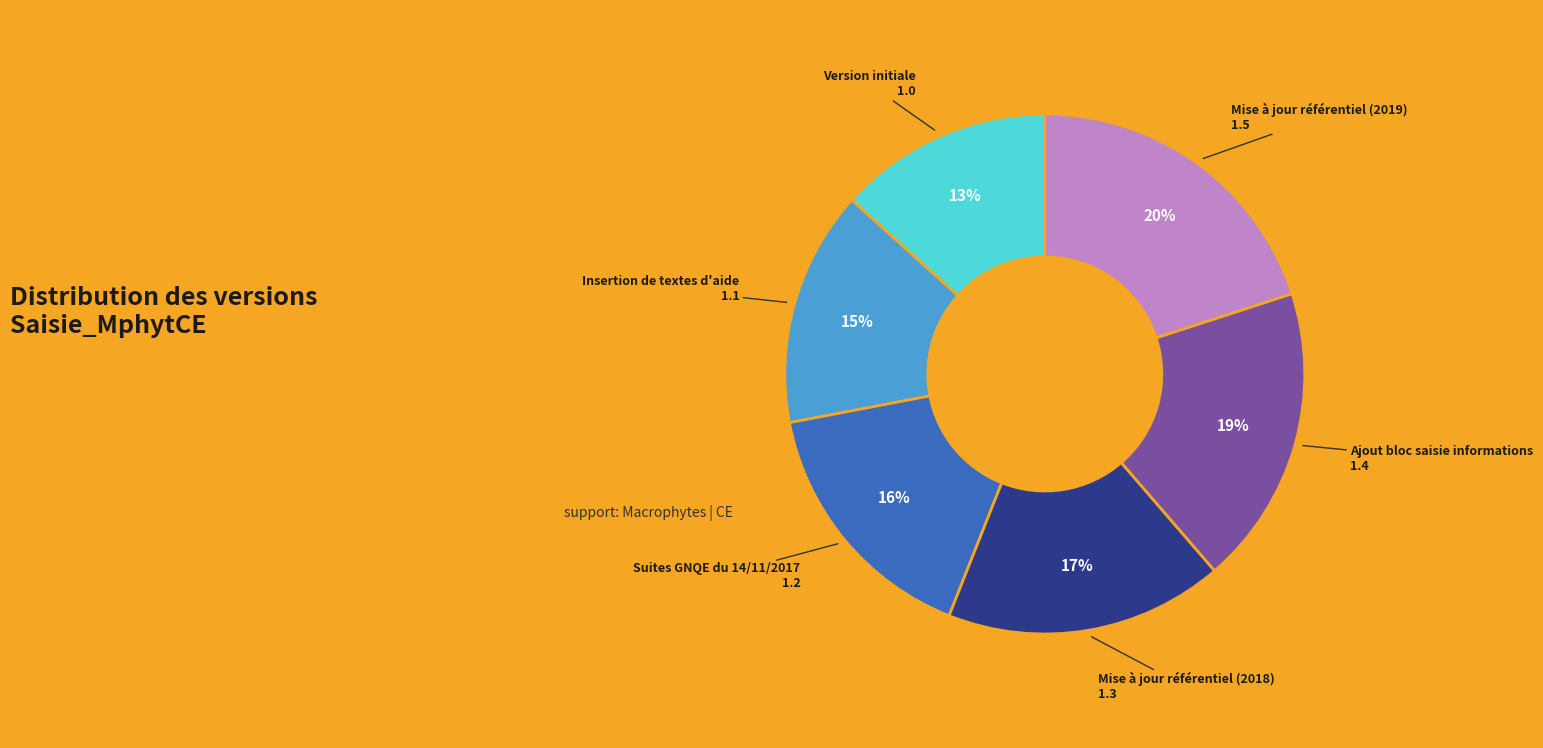

True or false: Mise à jour référentiel (2019) accounts for 20% of the total.

True